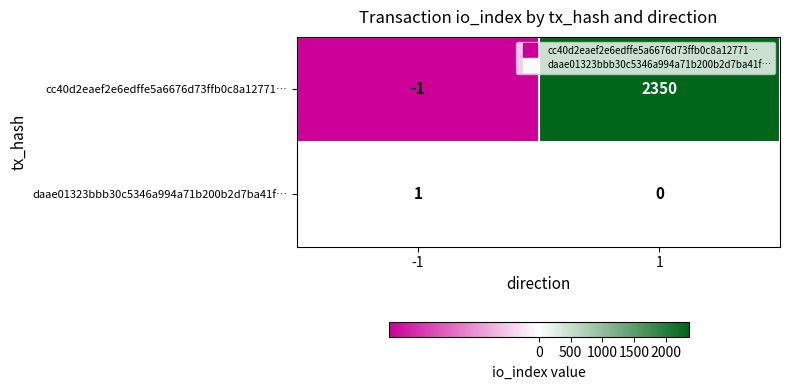

How many positive values does the cc40d2eaef2e6edffe5a6676d73ffb0c8a12771… series have?

1